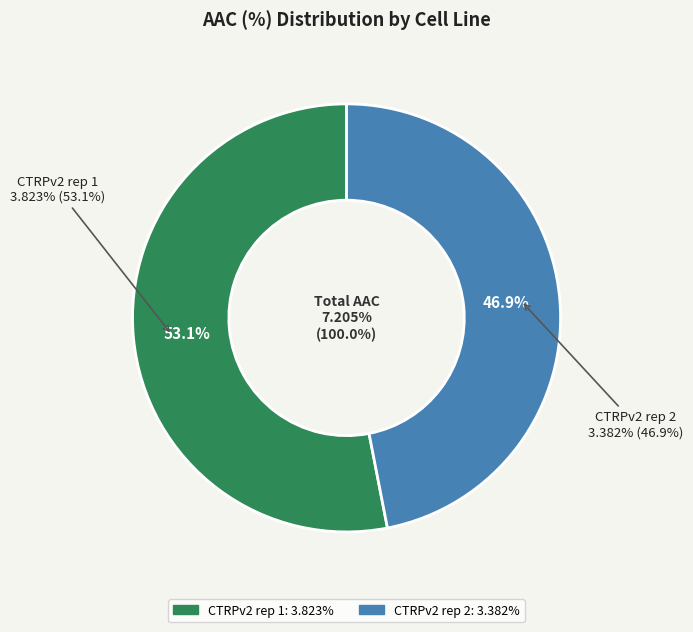

To the nearest percent, what percentage of the pie is CTRPv2 rep 2?

47%